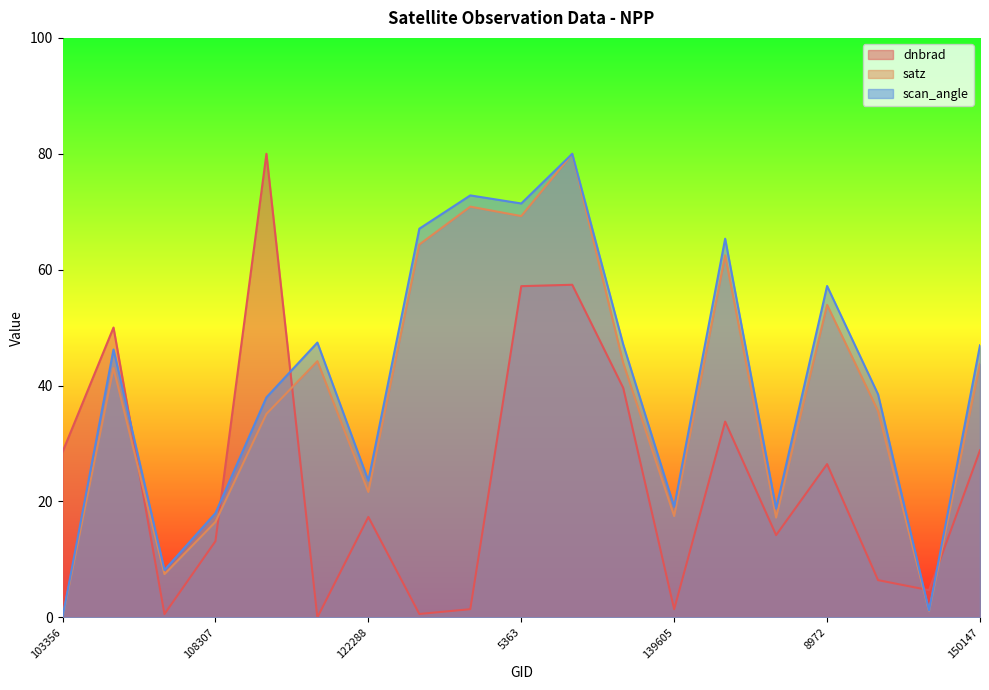

What is the total value across all series at 150147?

119.5